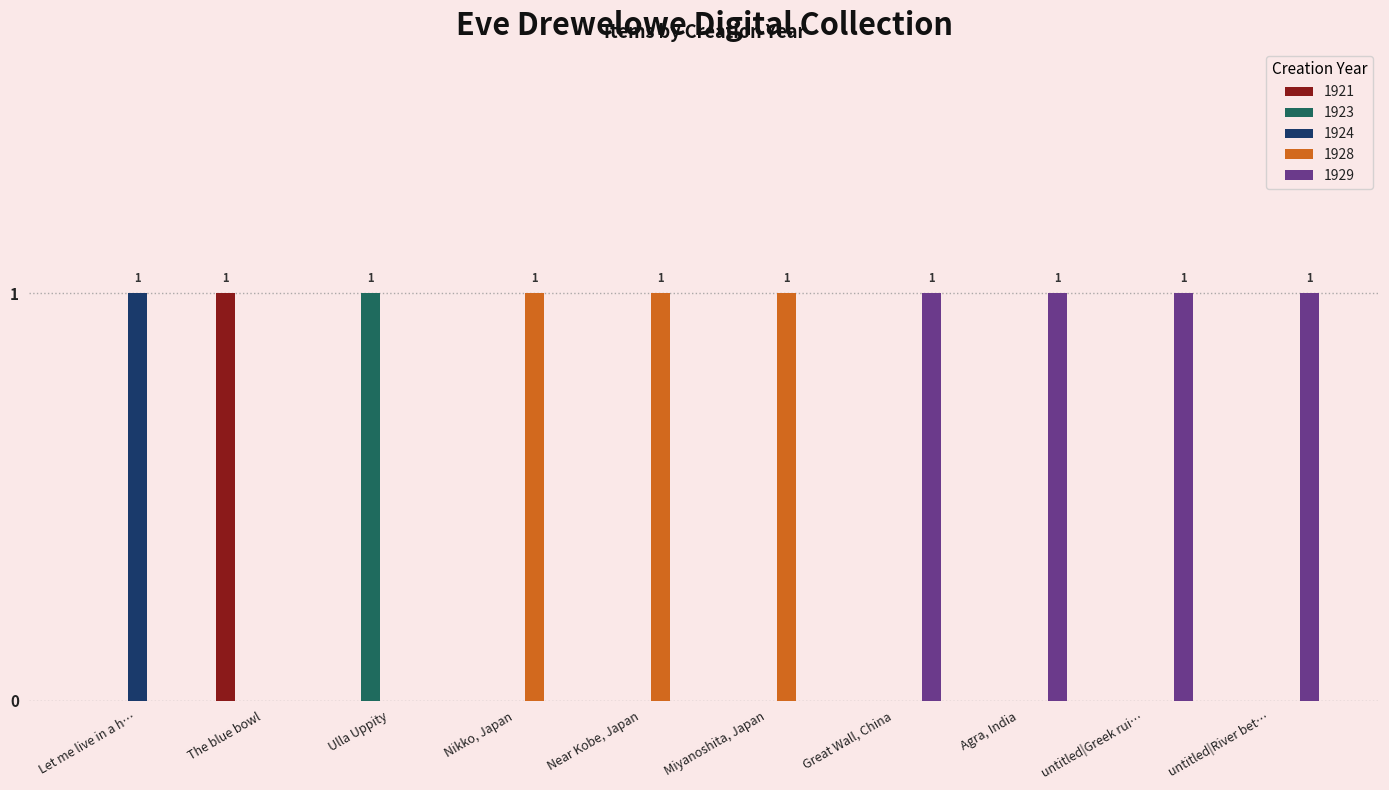

How many 1928 values are between 0 and 1?

10